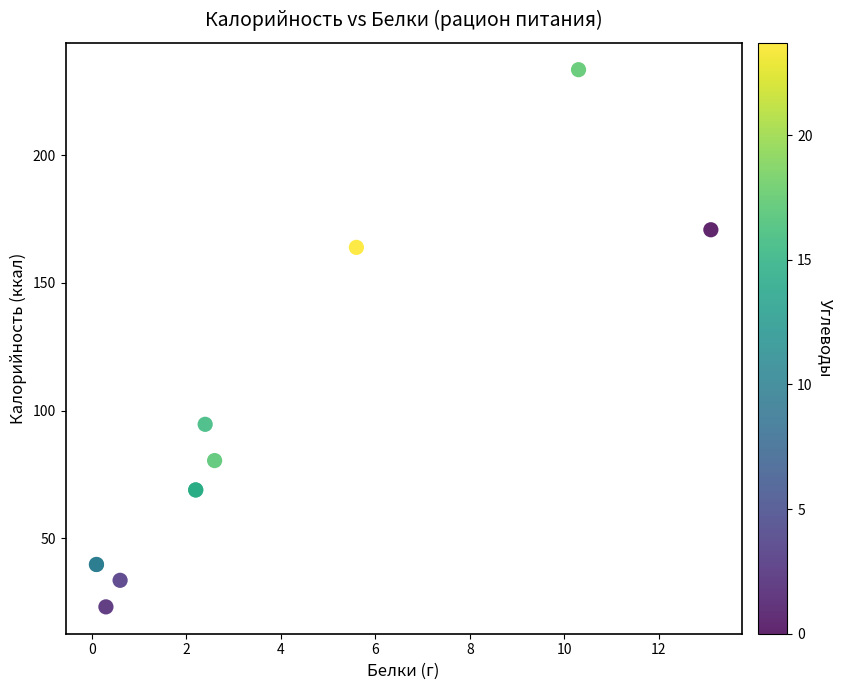

What Y value in the scatter plot is closest to 128?

94.6